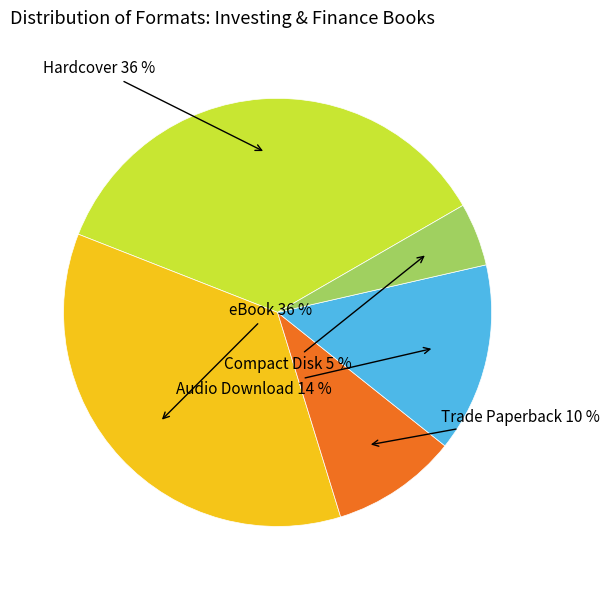

What is the smallest slice in the pie chart?

Compact Disk